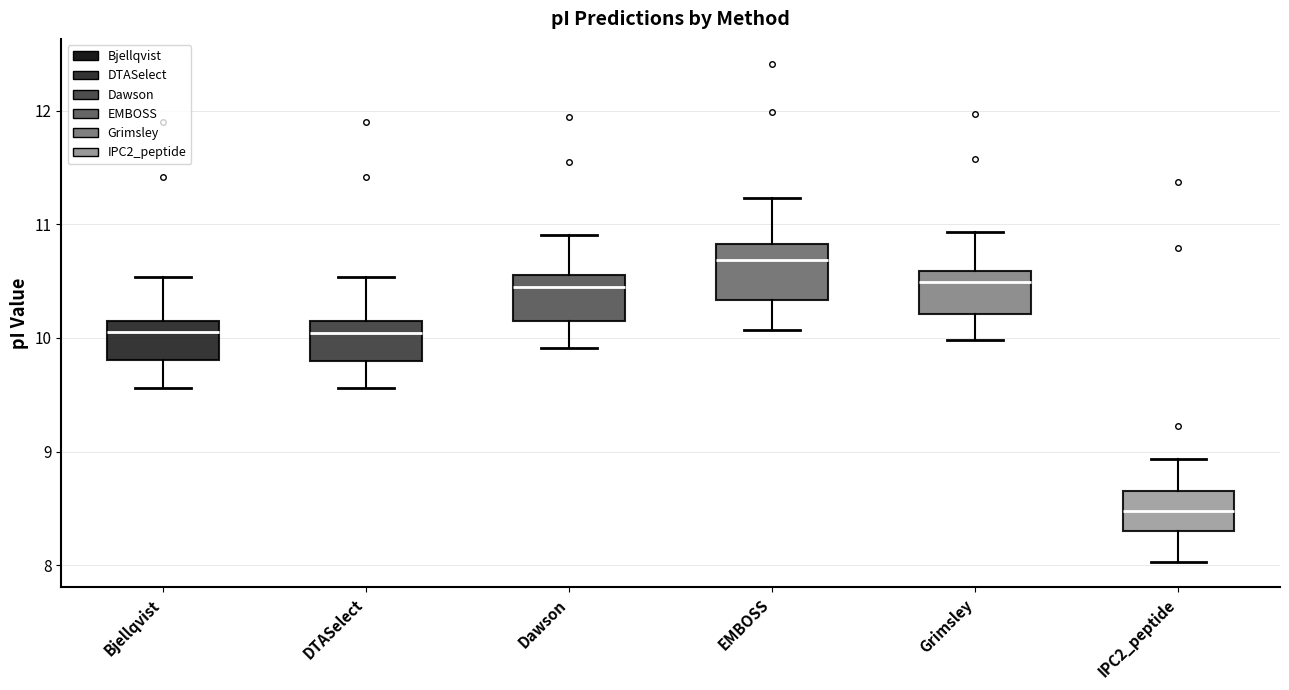

Which box's median line is the highest?

EMBOSS